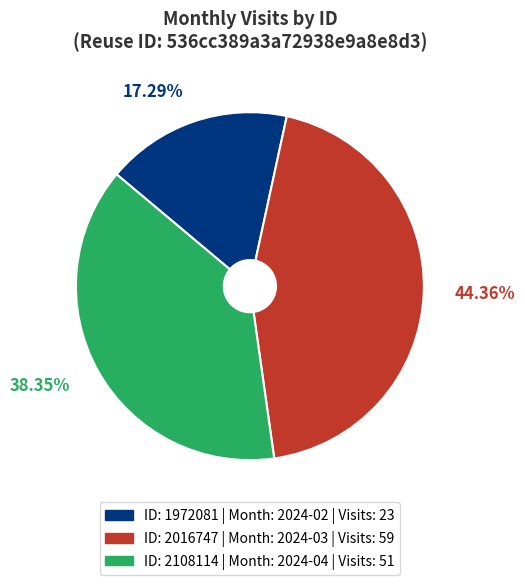

Is there any slice that represents more than half of the pie?

No